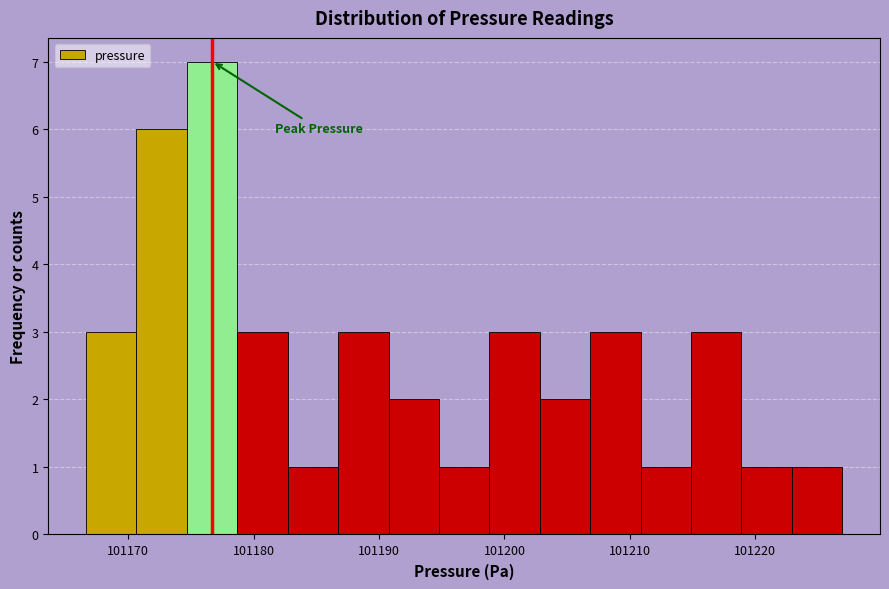

Over which range of the x-axis is the bar tallest?

101175 to 101179